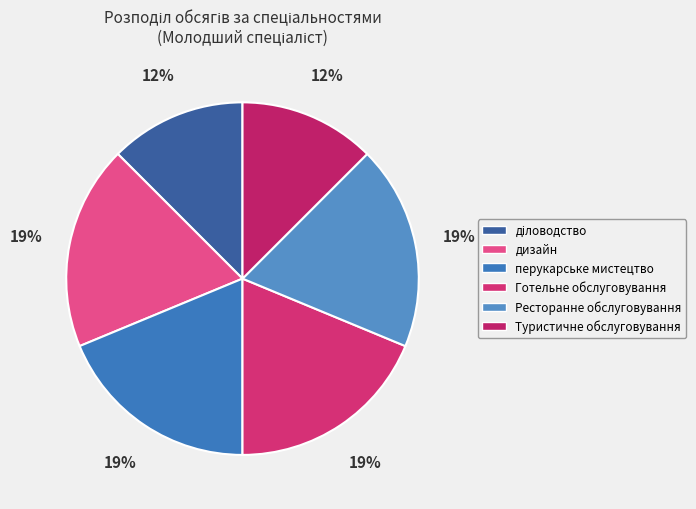

How many segments does this pie chart have?

6